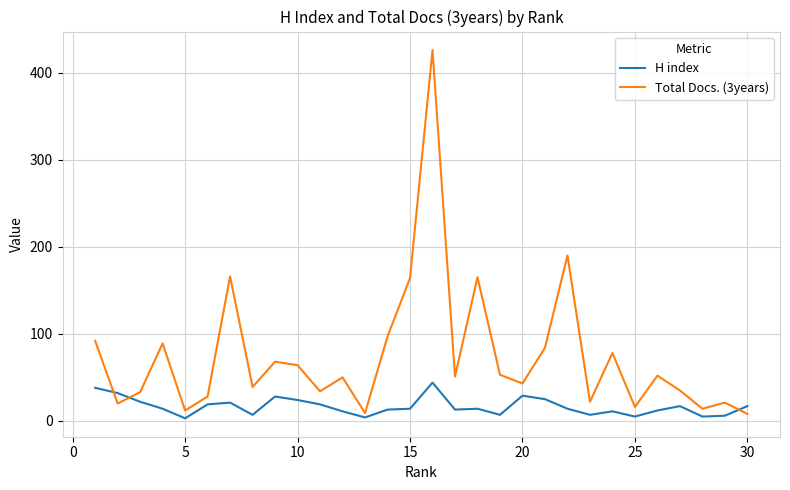

List the series in order of their peak value, lowest first.

H index, Total Docs. (3years)